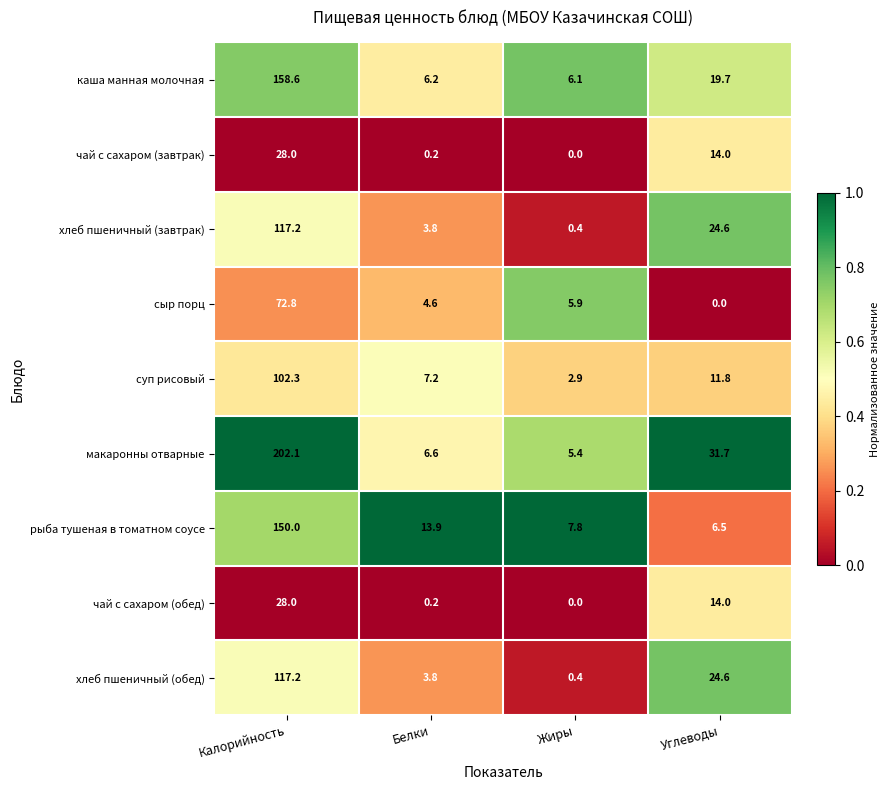

Is it true that хлеб пшеничный (завтрак) equals 189.3 at Калорийность?

False